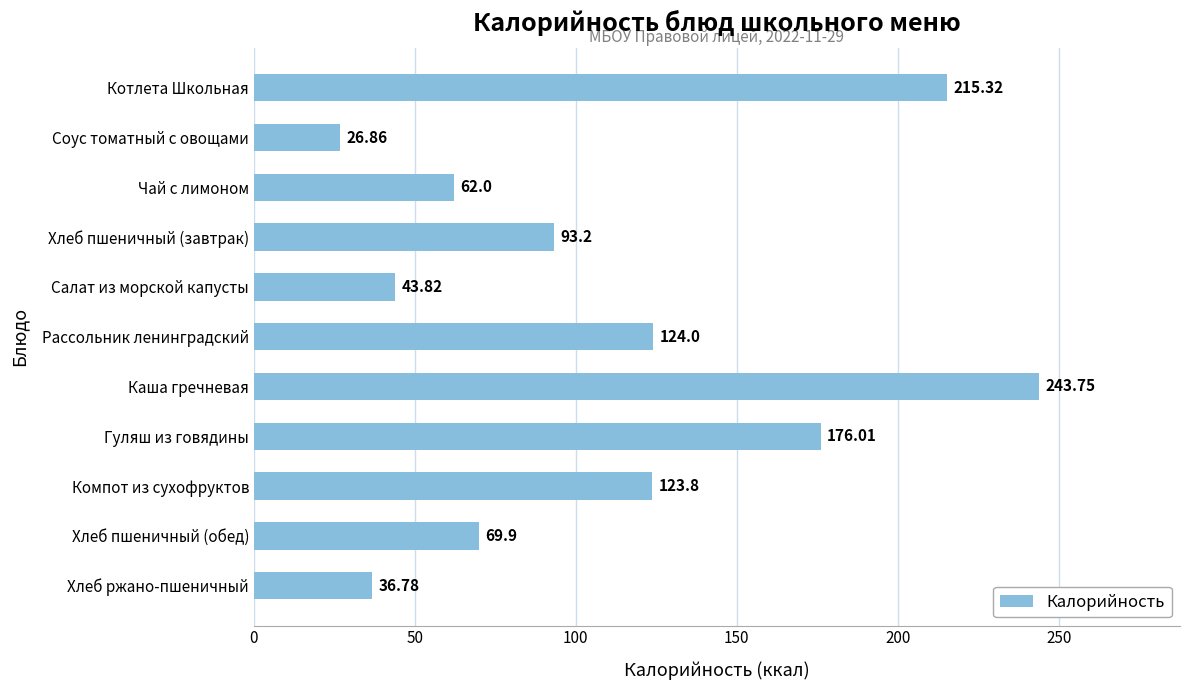

Between Салат из морской капусты and Компот из сухофруктов, which is larger?

Компот из сухофруктов